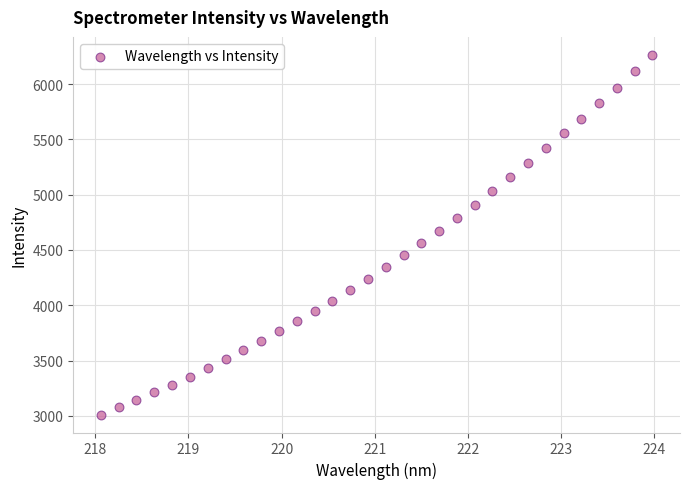

What is the range of X values (max minus min)?

5.9